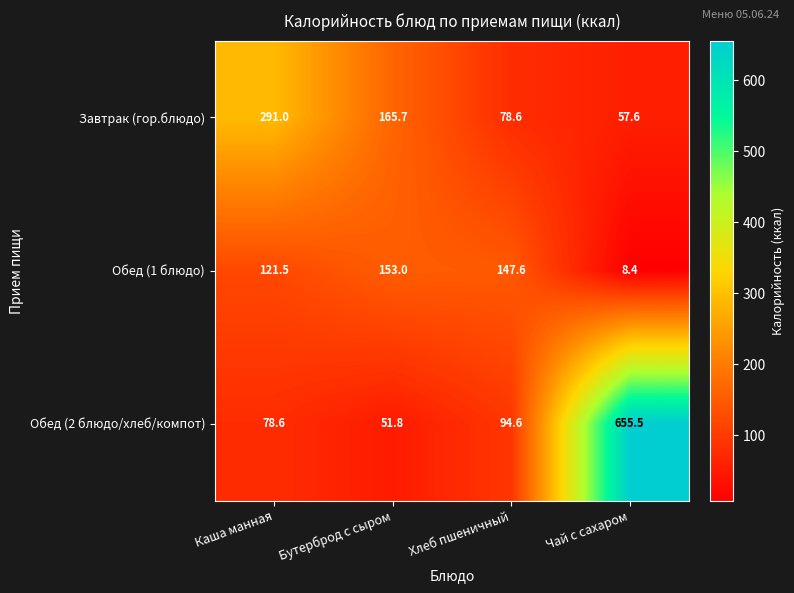

Which series has the largest total across all categories?

Обед (2 блюдо/хлеб/компот)